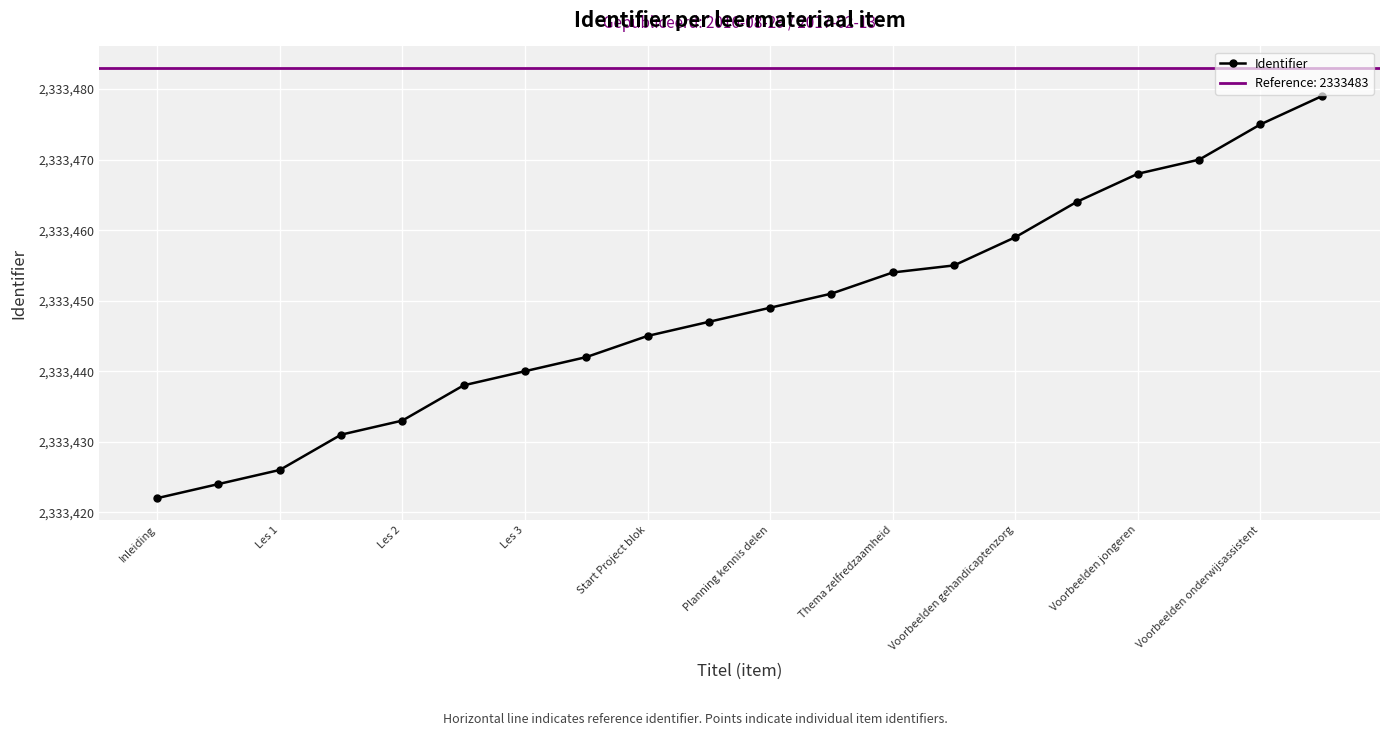

How many values exceed 2333449?

9